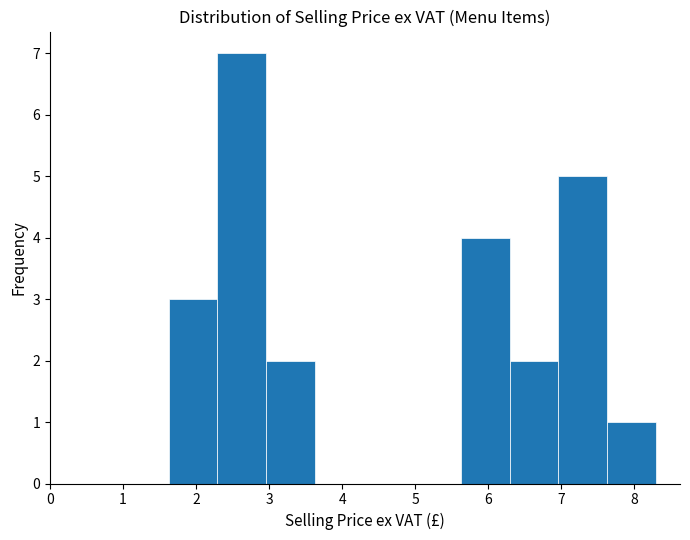

Which range on the x-axis has the tallest bar?

2.3 to 3.0